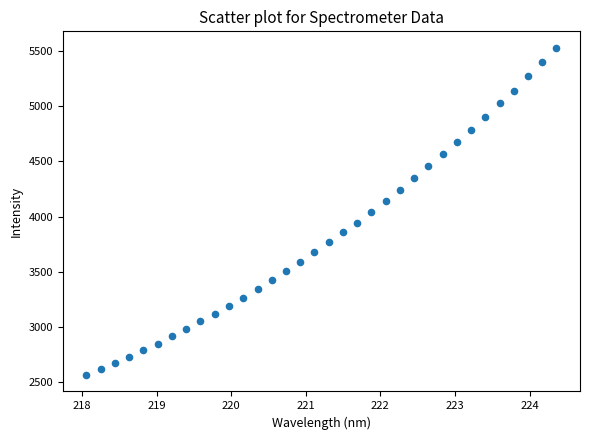

What is the range of Y values (max minus min)?

2965.0